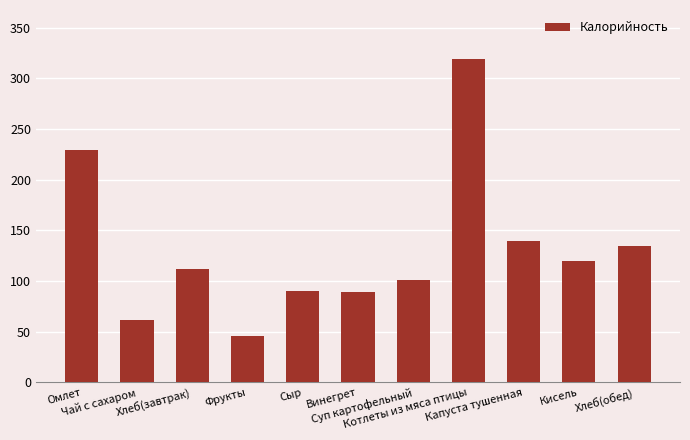

What is the sum of the values at Капуста тушенная and Фрукты?

185.9